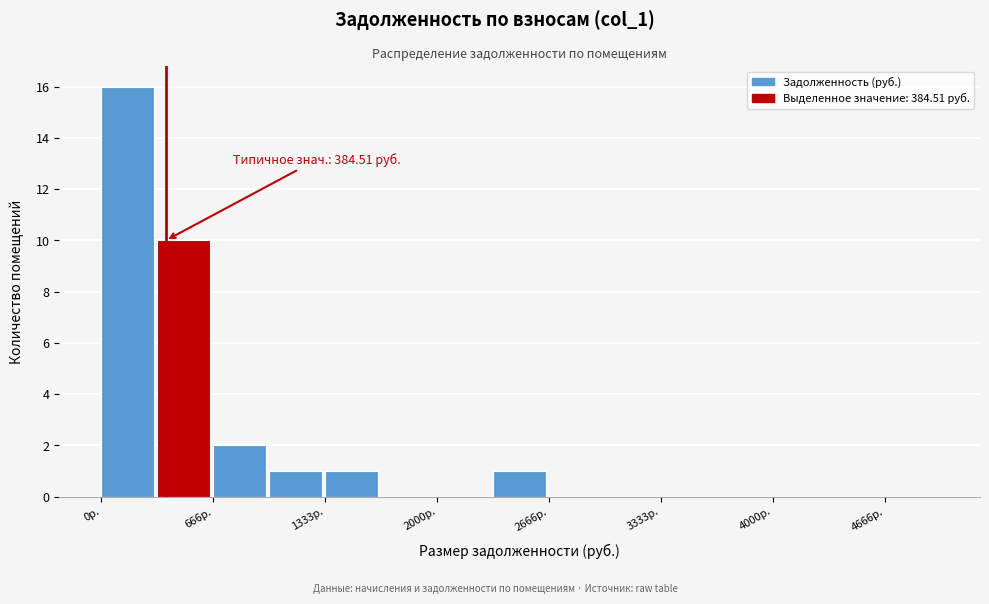

Around what value on the x-axis is the tallest bar? Give the approximate position of its centre, as read against the axis.

200